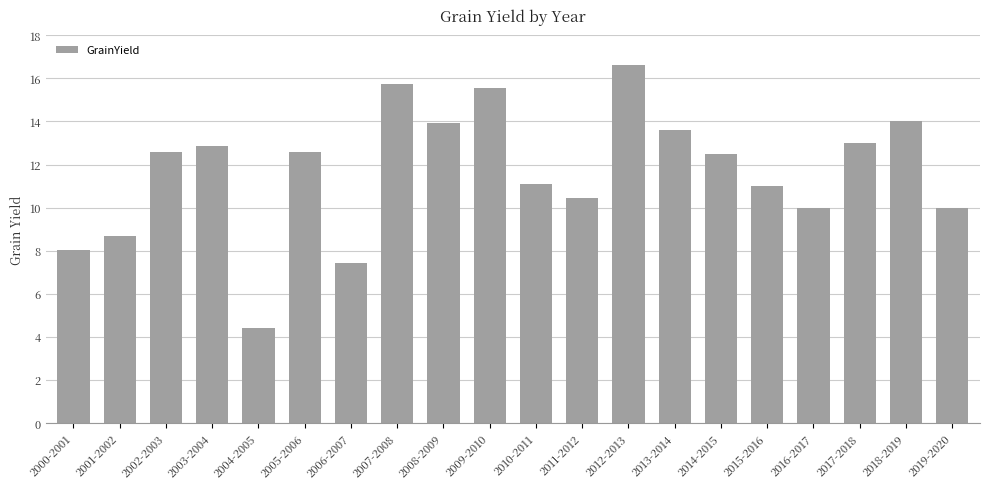

True or false: the data shows 13.9 at 2008-2009.

True